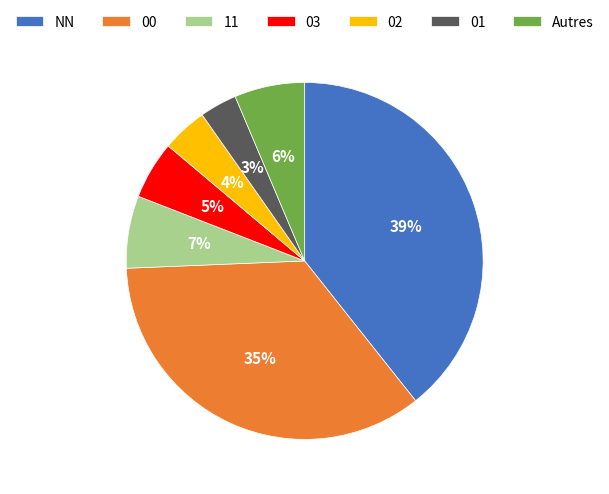

What percentage is the 11 slice, to the nearest percent?

7%